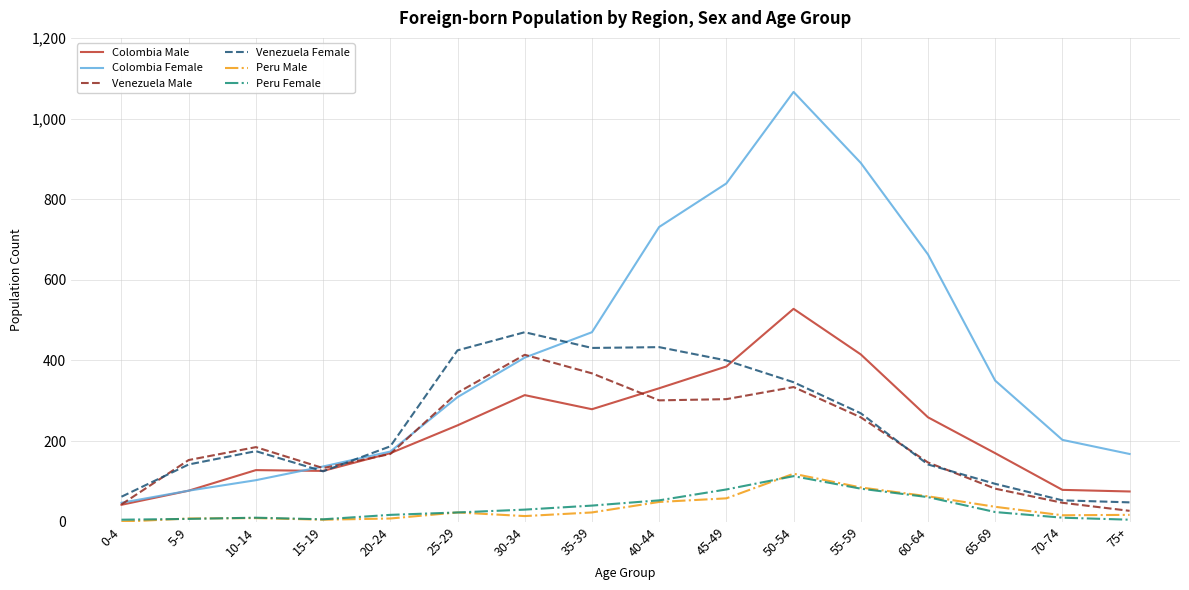

What is the greatest value displayed?

1066